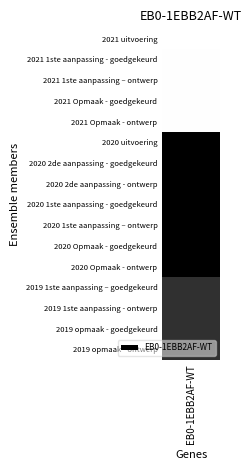

Rank the categories by value from lowest to highest.

2021 uitvoering, 2021 1ste aanpassing - goedgekeurd, 2021 1ste aanpassing – ontwerp, 2021 Opmaak - goedgekeurd, 2021 Opmaak - ontwerp, 2019 1ste aanpassing – goedgekeurd, 2019 1ste aanpassing - ontwerp, 2019 opmaak - goedgekeurd, 2019 opmaak - ontwerp, 2020 uitvoering, 2020 2de aanpassing - goedgekeurd, 2020 2de aanpassing - ontwerp, 2020 1ste aanpassing - goedgekeurd, 2020 1ste aanpassing – ontwerp, 2020 Opmaak - goedgekeurd, 2020 Opmaak - ontwerp